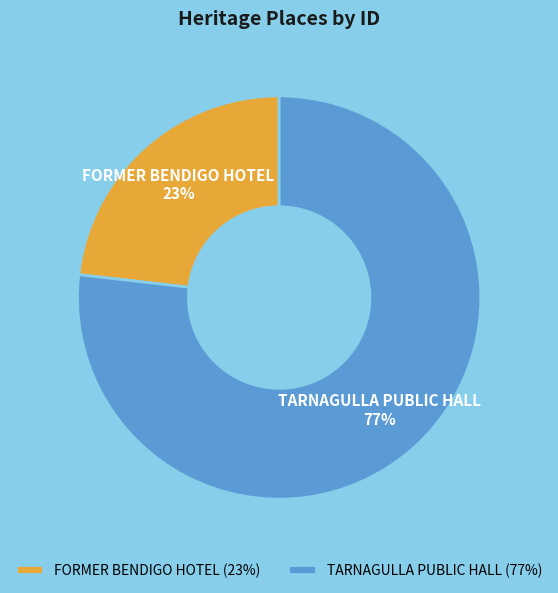

Is it true that TARNAGULLA PUBLIC HALL is 77% of the pie?

True